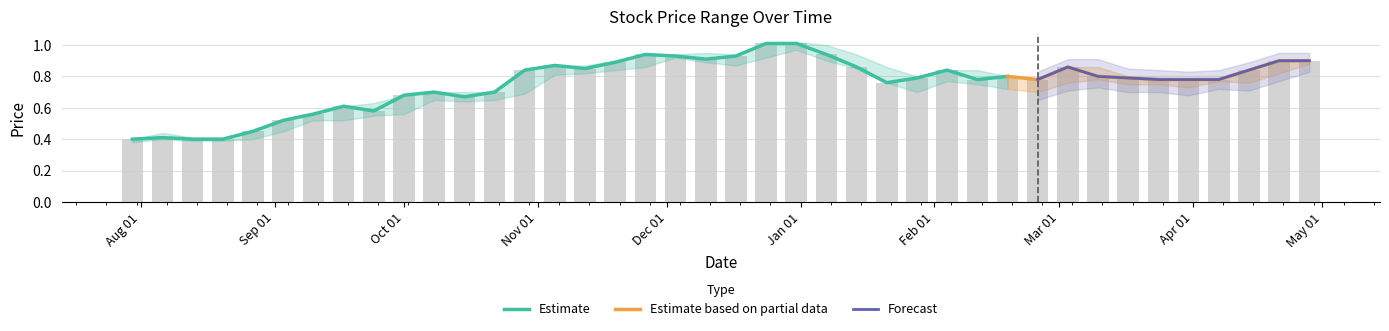

Does the chart contain any negative values?

No